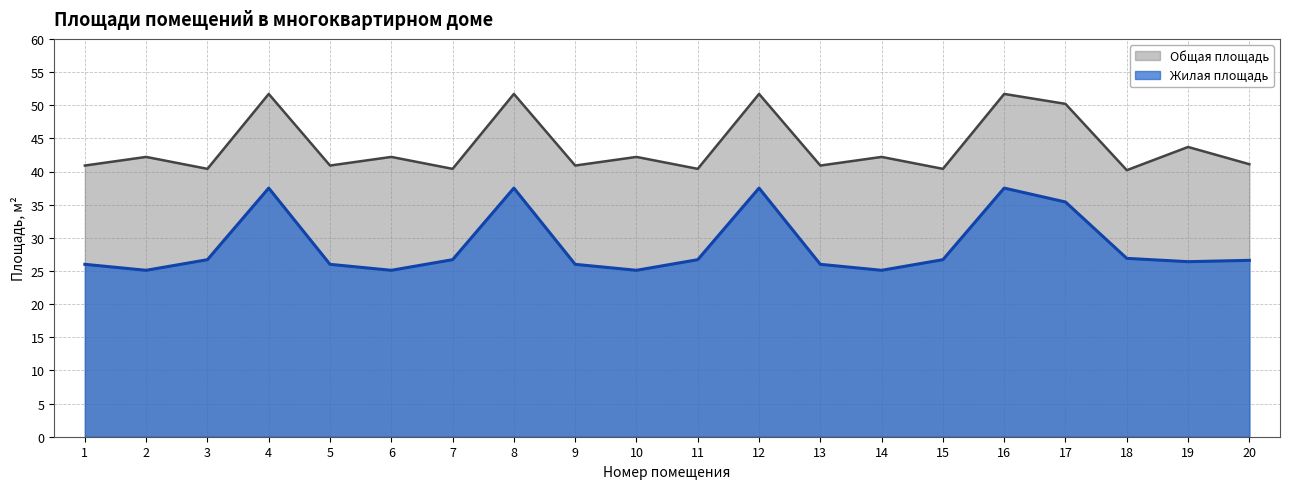

The value of Общая площадь at 14 is 55.3. True or false?

False